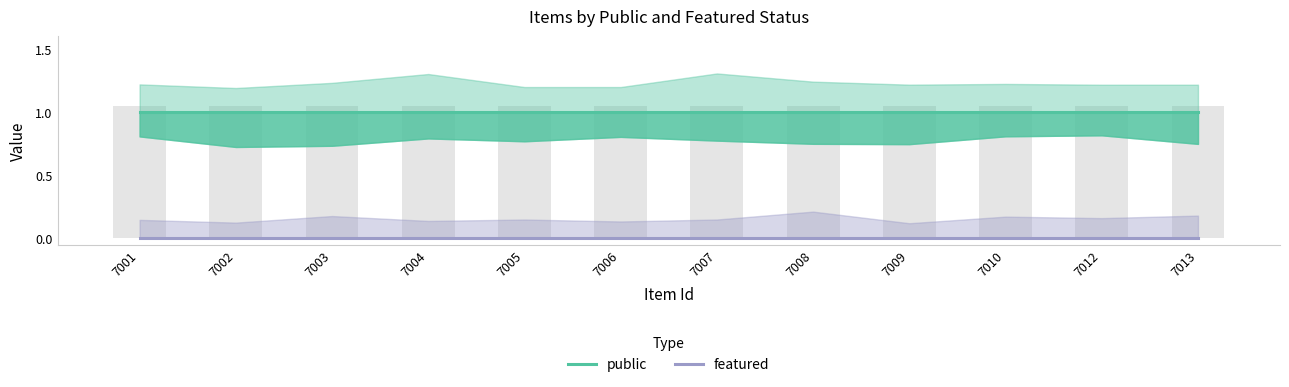

Which series has the widest spread of values?

public